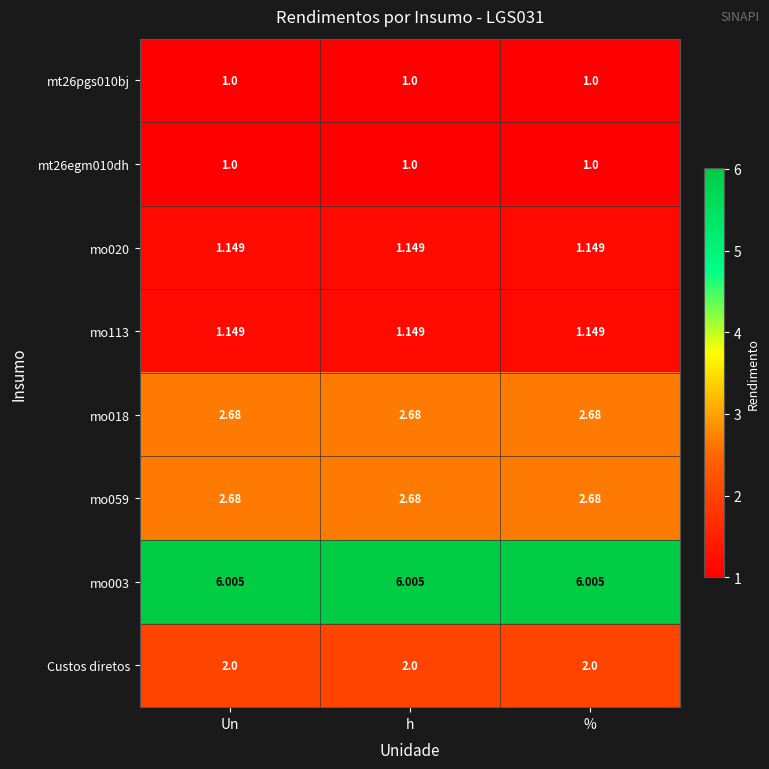

Is the value of mt26egm010dh at % greater than the value of mo059 at %?

No